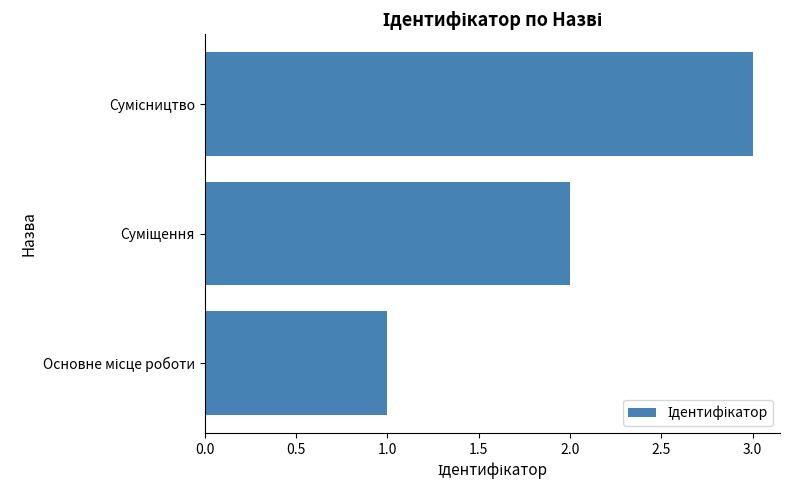

What is the maximum value shown in the chart?

3